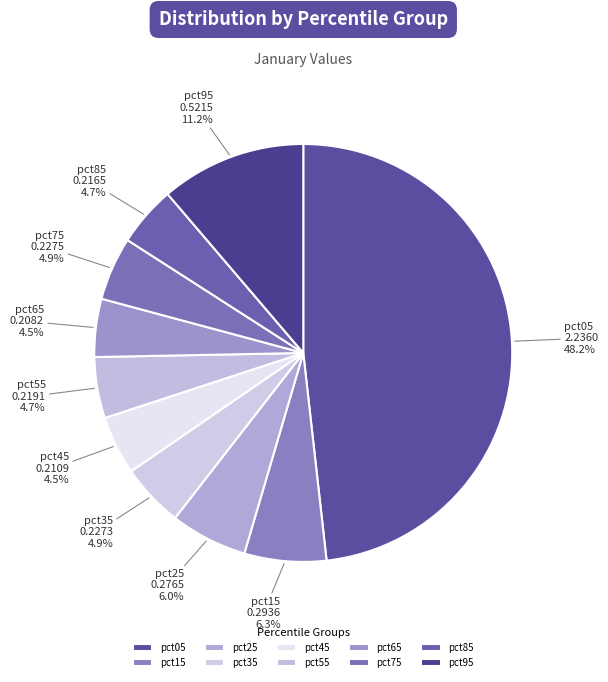

Is there any slice that represents more than half of the pie?

No